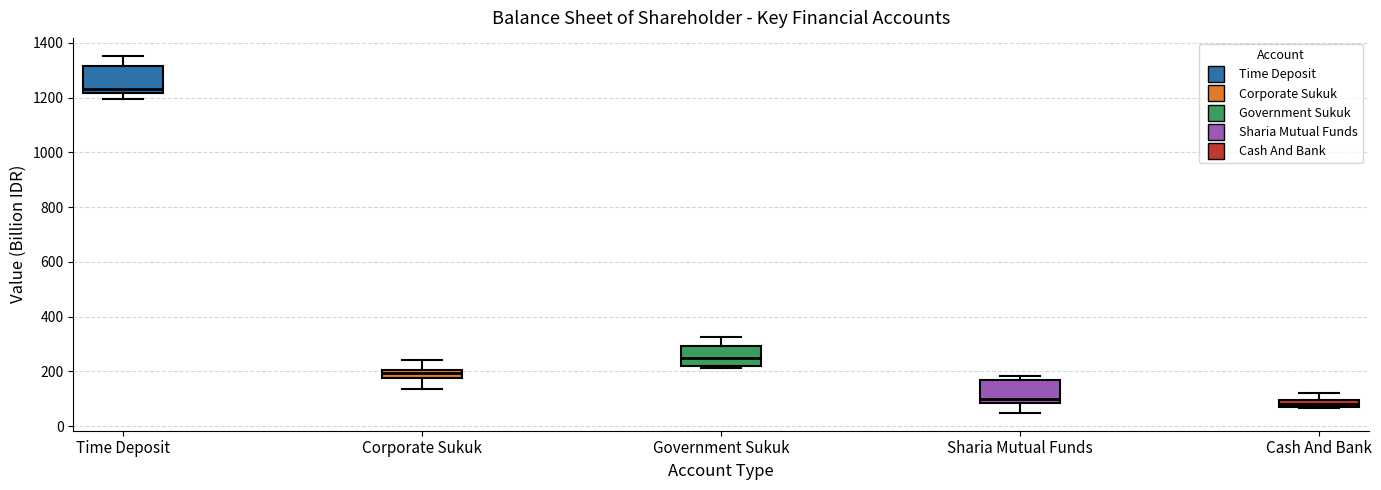

Where does the lower whisker of the box for Time Deposit end on the y-axis? The values are not printed on the chart, so give them approximately, as read against the axis.

1200